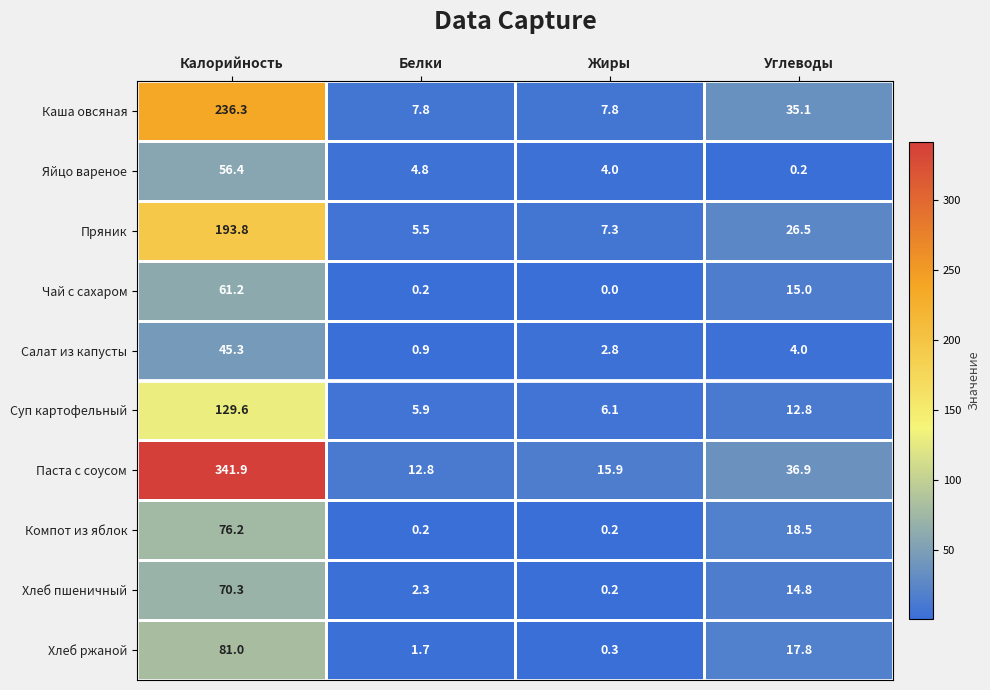

Rank the categories by Паста с соусом value from lowest to highest.

Белки, Жиры, Углеводы, Калорийность